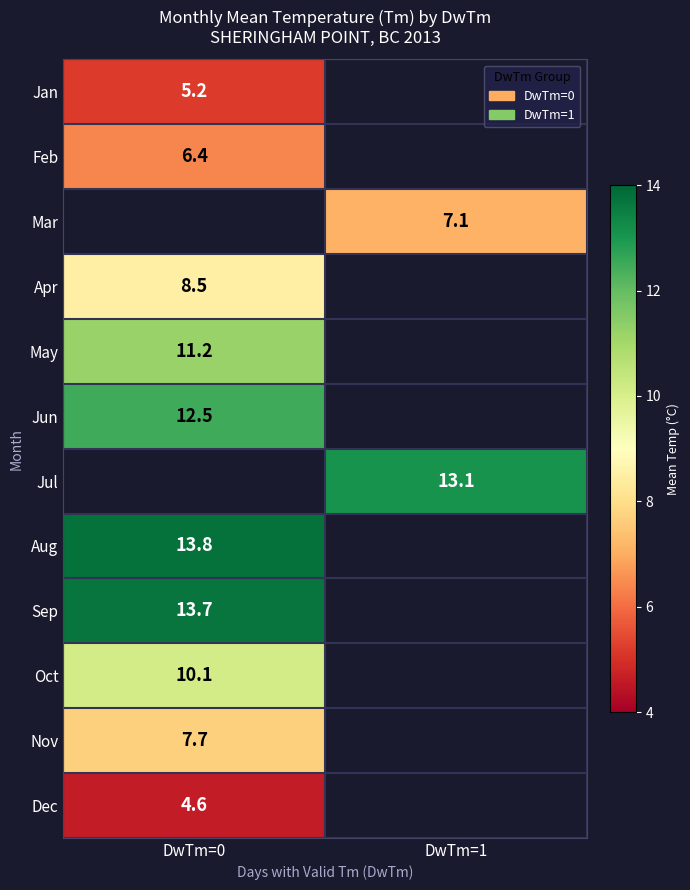

Is the value of Oct at DwTm=0 greater than the value of Feb at DwTm=1?

No